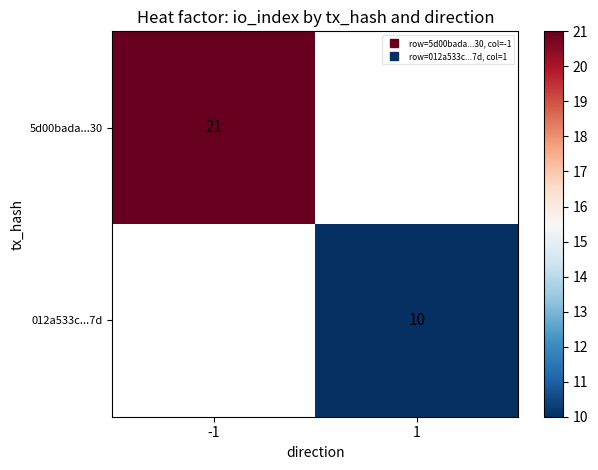

Rank the series at 1 from highest to lowest value.

5d00bada...30, 012a533c...7d